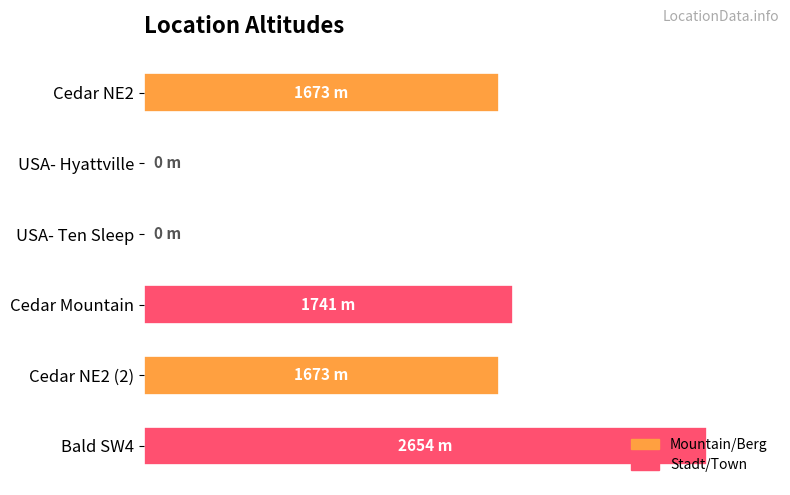

How many values are above zero?

4